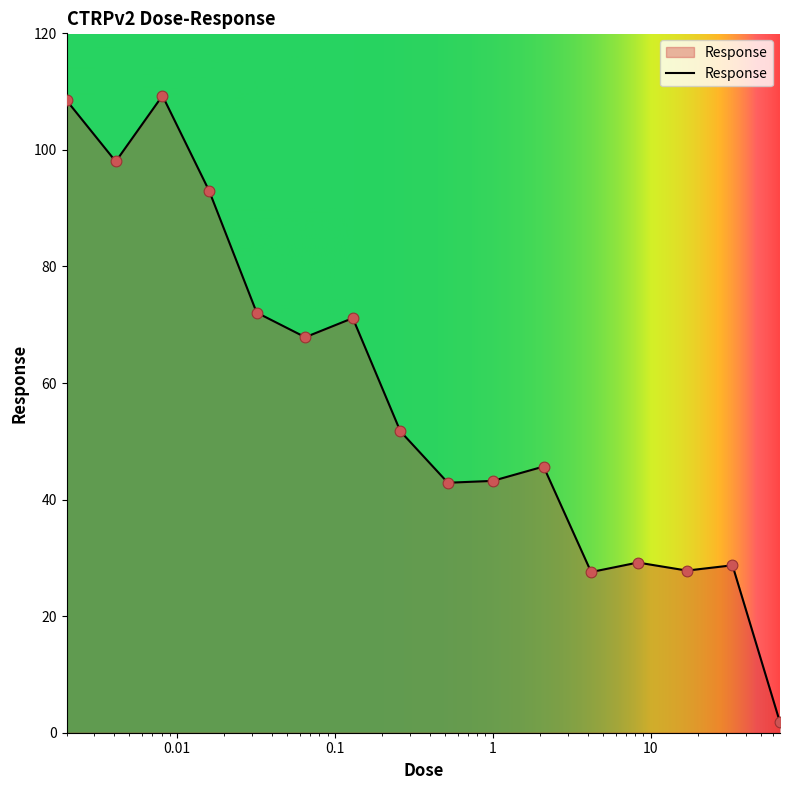

What is the maximum value shown in the chart?

109.3